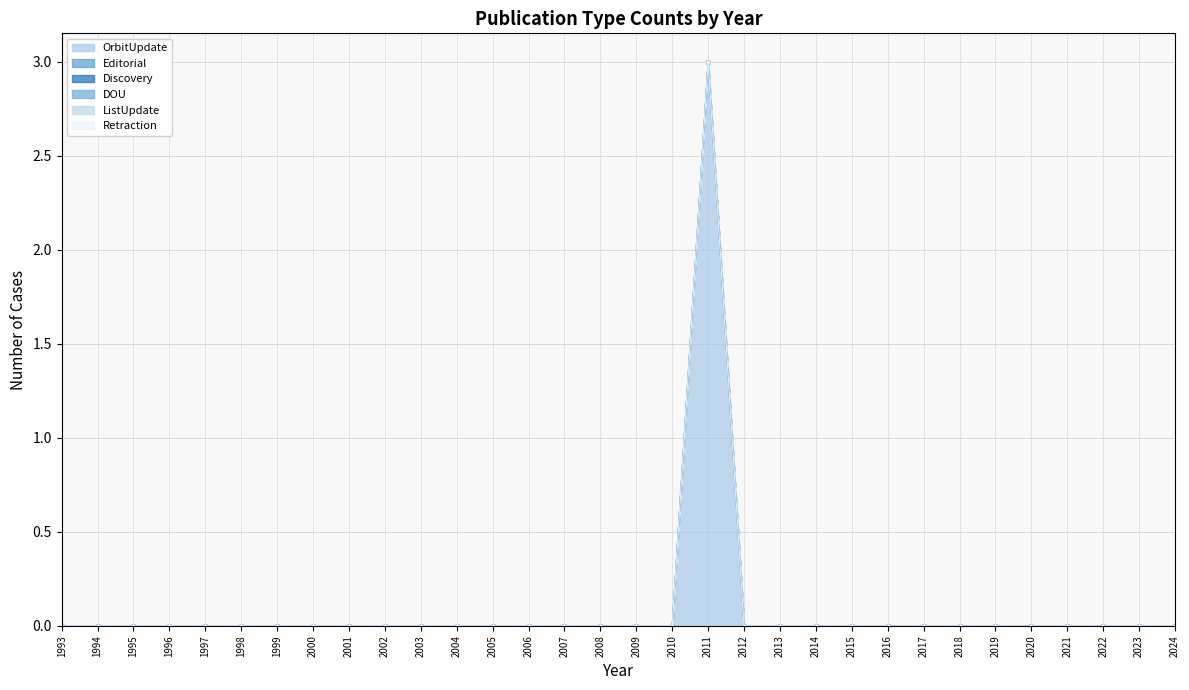

Does the chart have visible grid lines?

Yes